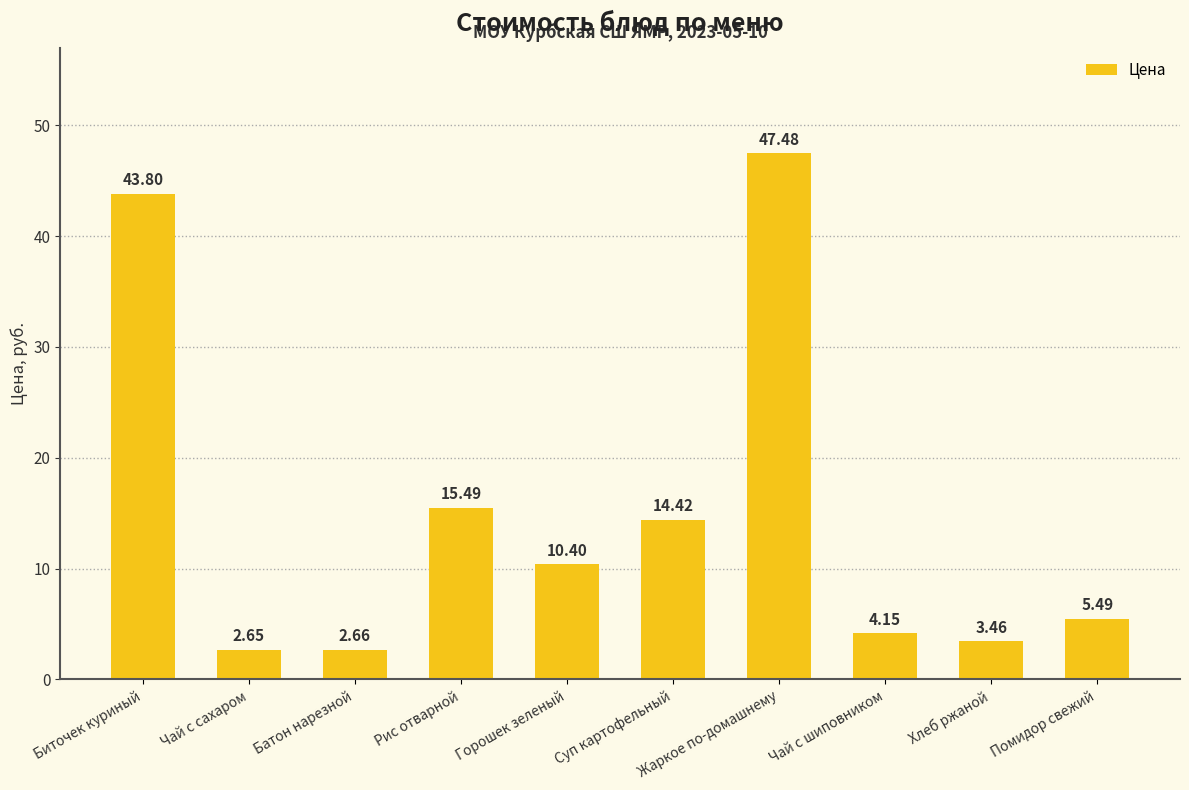

At which label does the data first exceed 10?

Биточек куриный